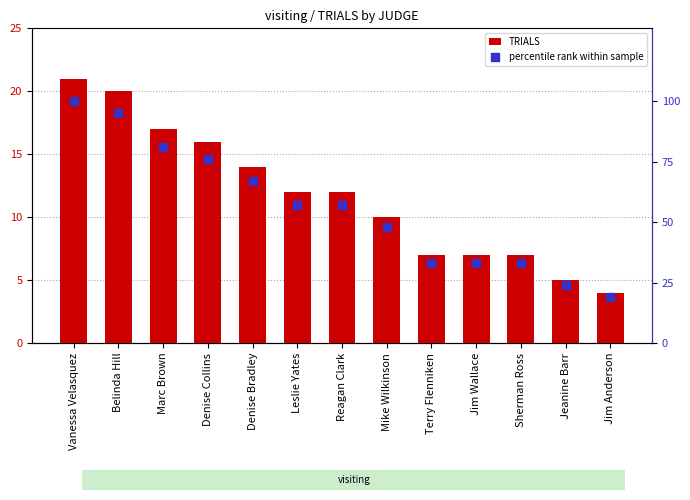

At how many categories does at least one series exceed 11?

13